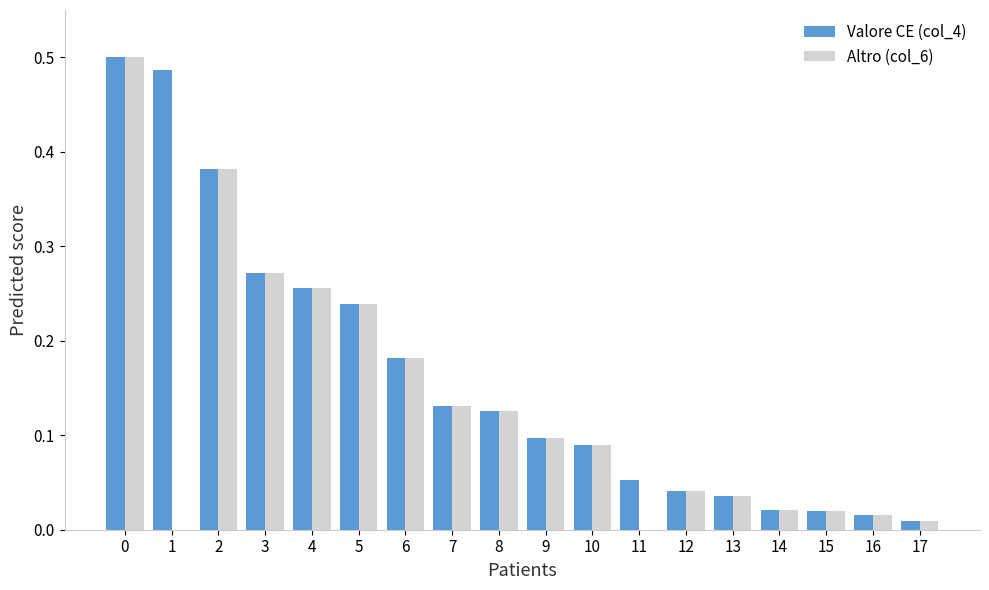

Is it true that Altro (col_6) equals 0.1 at 9?

True